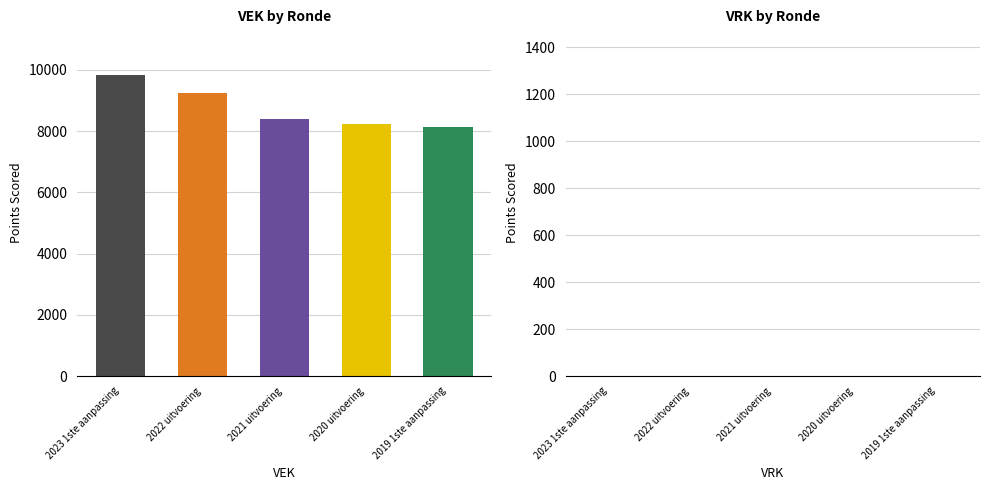

The chart shows a value of 14490 at 2022 uitvoering. True or false?

False